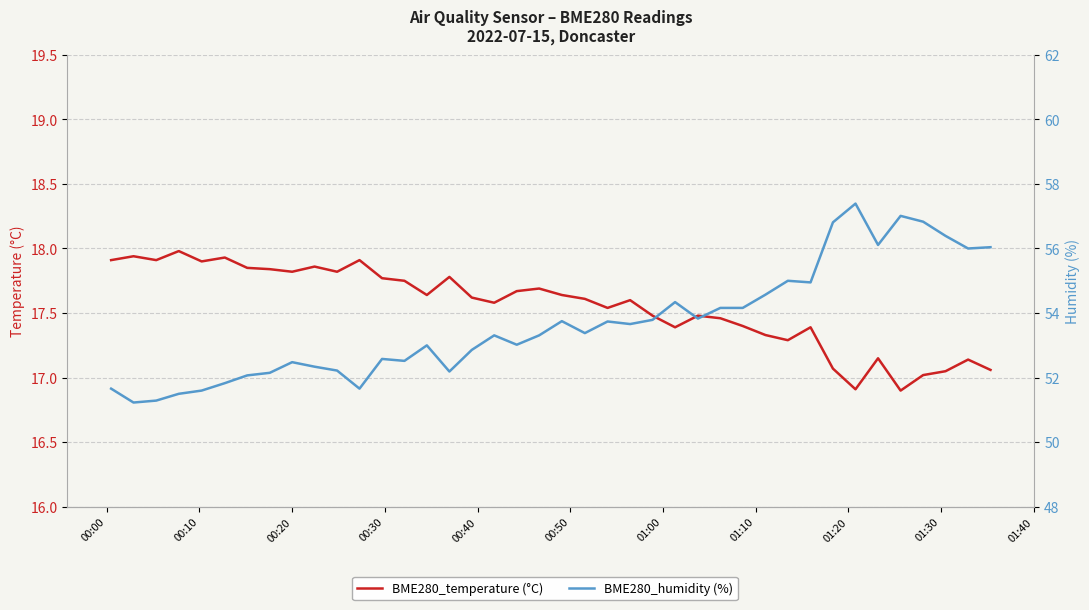

True or false: BME280_humidity (%) has more than 2 points higher than both neighbors.

True